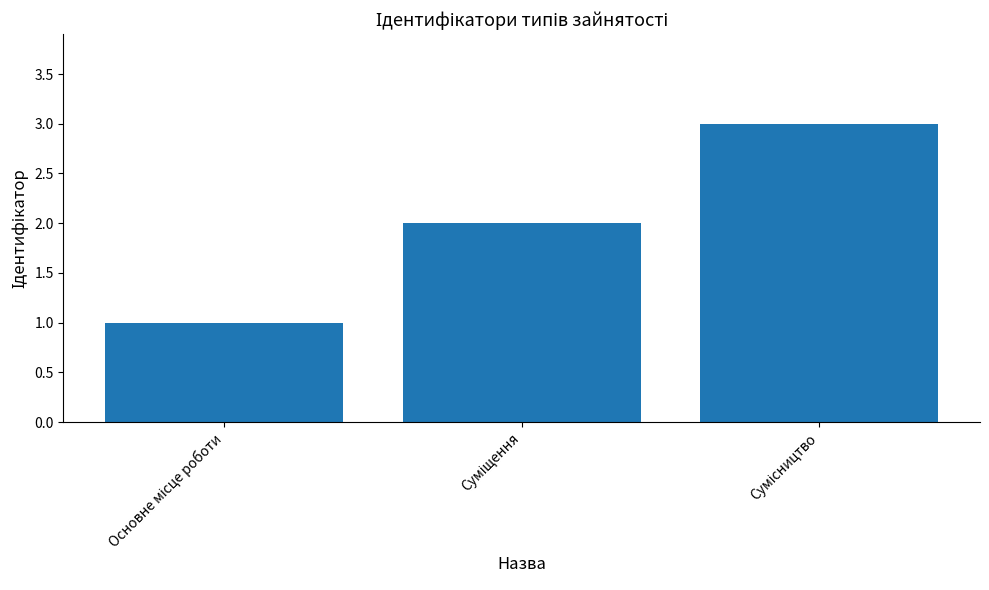

Count the number of data series in this chart.

1